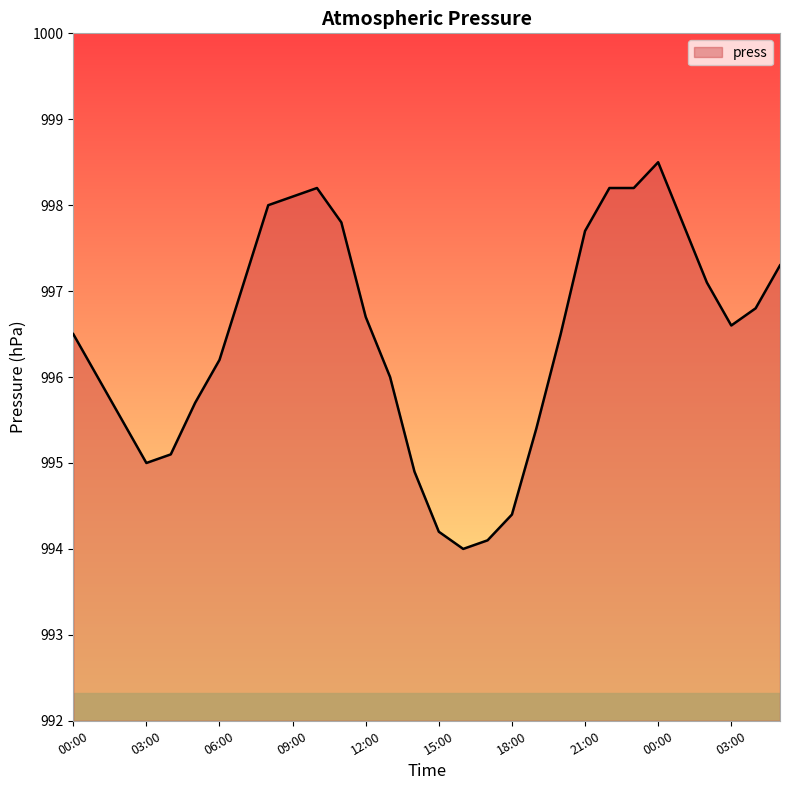

What is the difference between the maximum and minimum values?

4.5